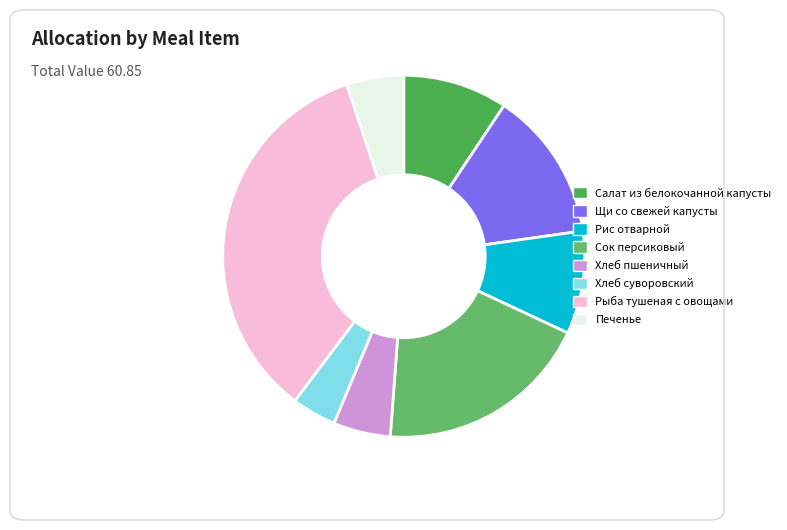

True or false: Сок персиковый accounts for 10% of the total.

False